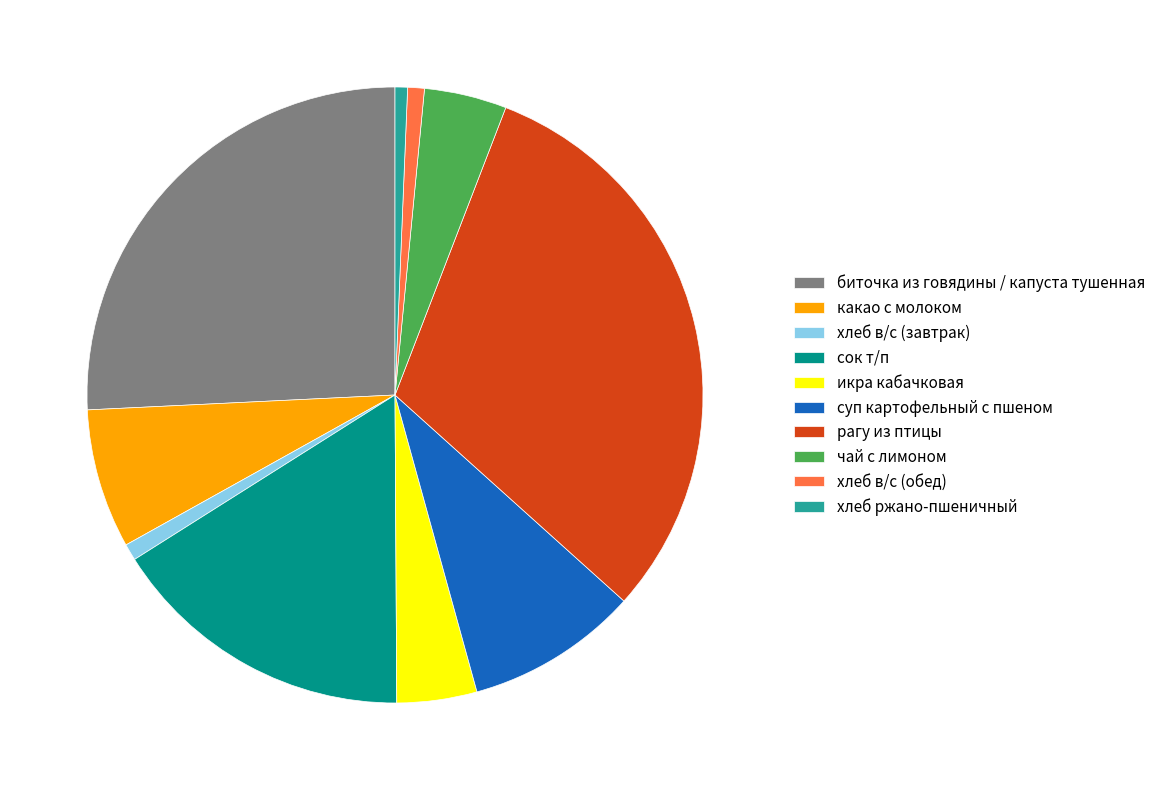

Is there a majority slice in this chart?

No